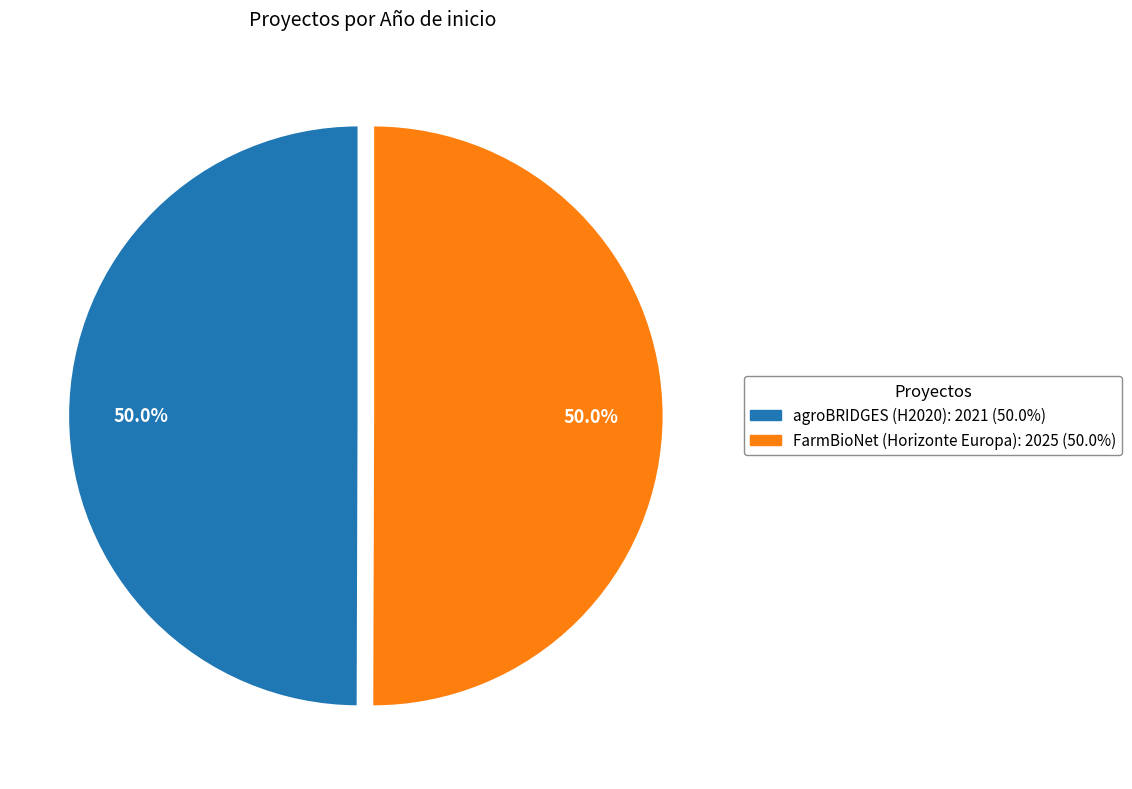

The agroBRIDGES (H2020) slice represents 50% of the pie. True or false?

True